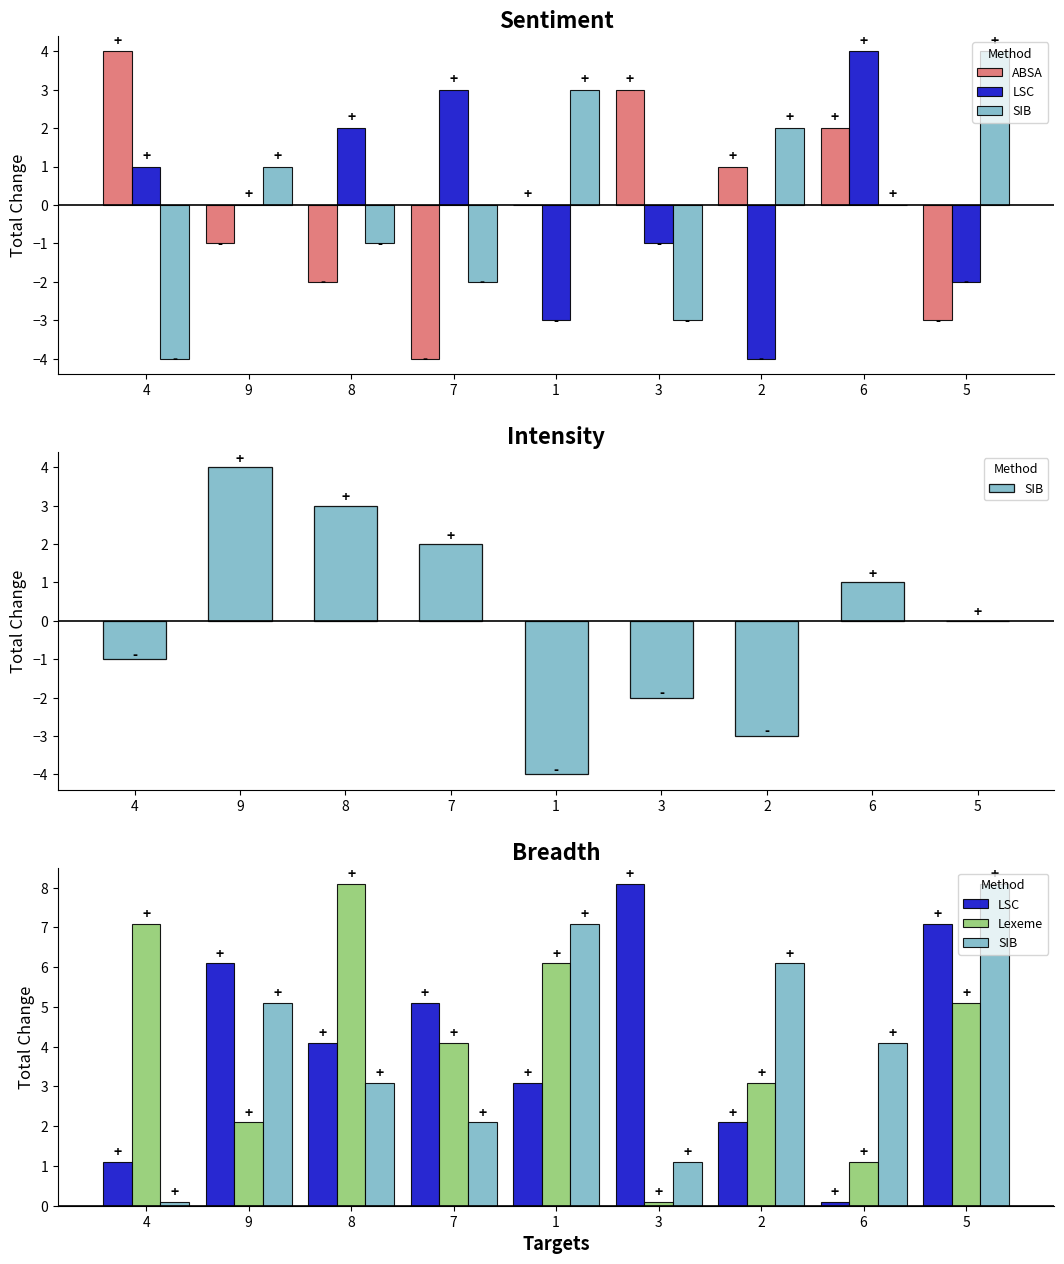

Is it true that SIB equals 10.8 at 1?

False